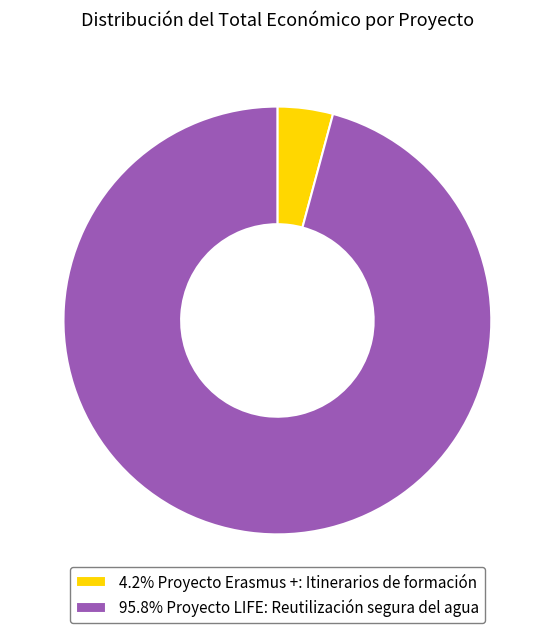

Is the sum of 4.2% Proyecto Erasmus +: Itinerarios de formación and 95.8% Proyecto LIFE: Reutilización segura del agua greater than half?

Yes